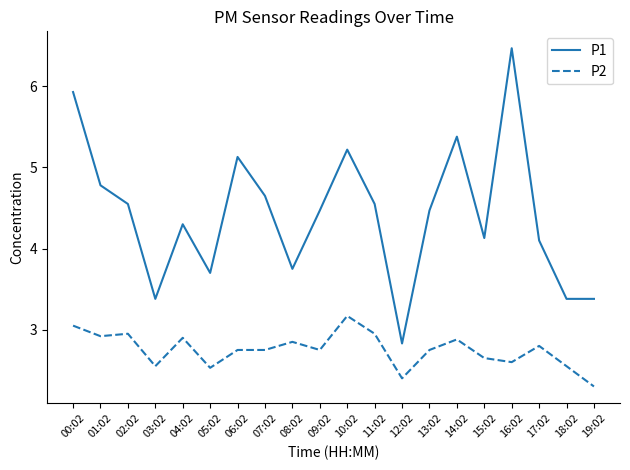

Does the chart display data point markers on the line(s)?

No